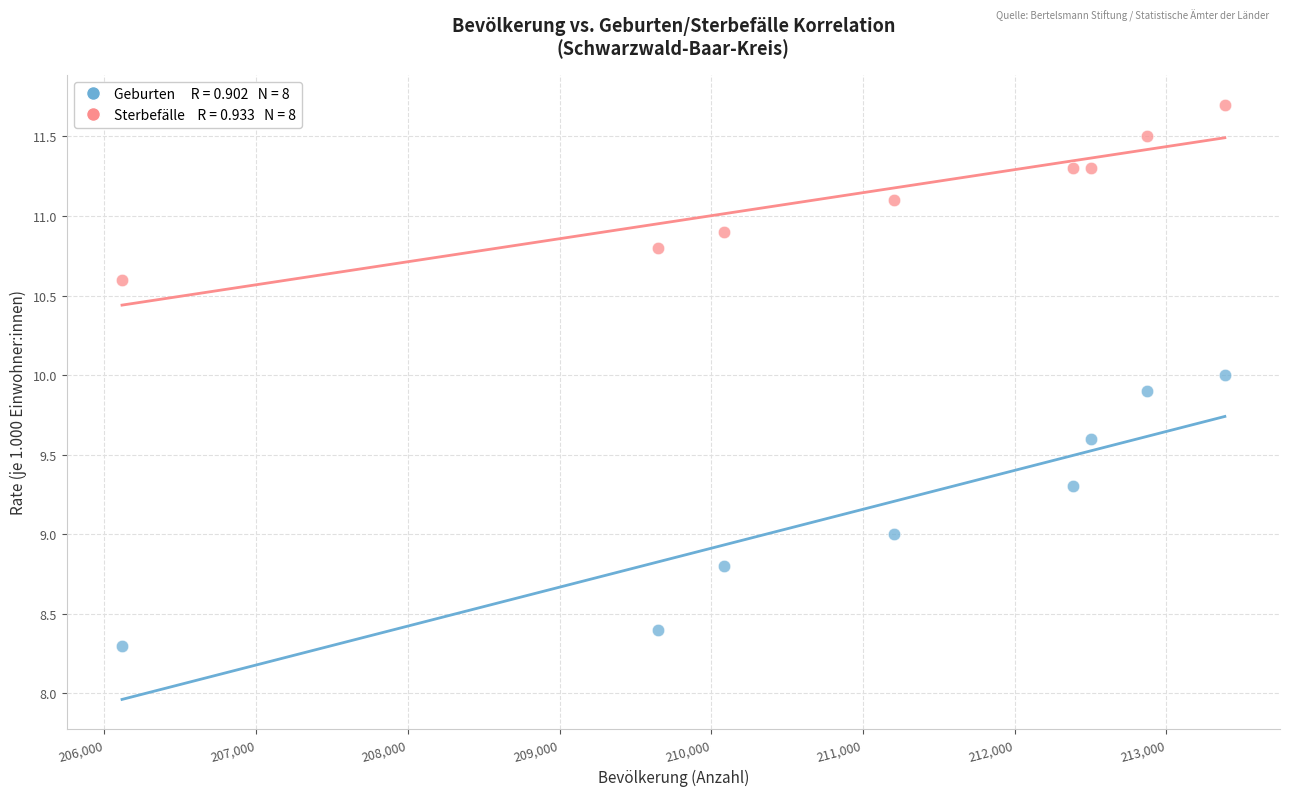

Across all data points, what is the range of X values (max minus min)?

7269.0